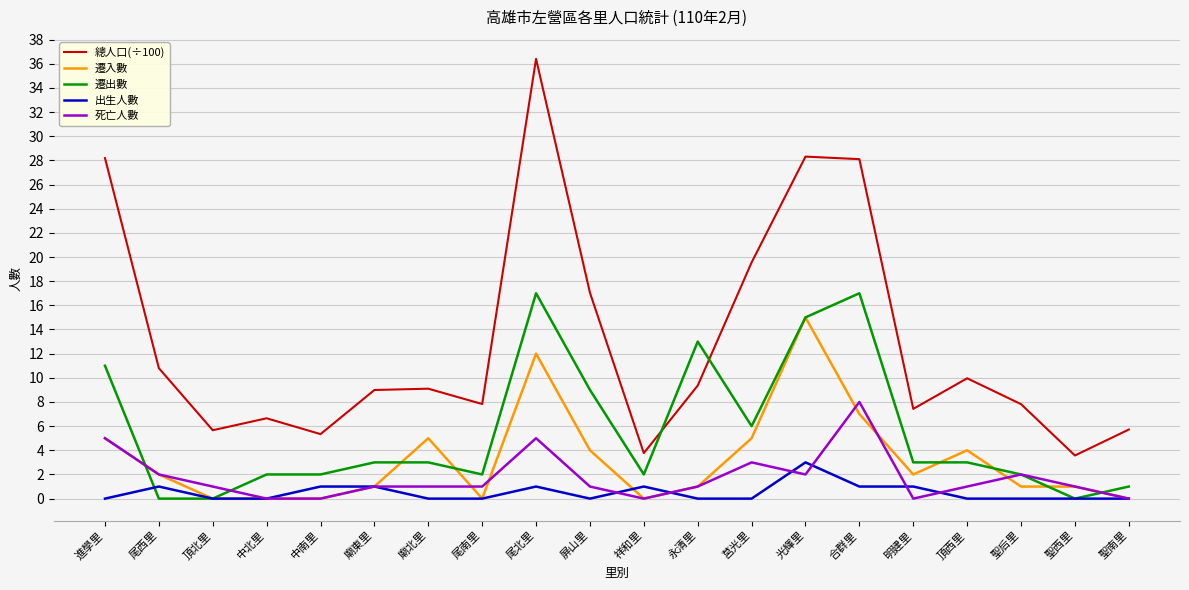

What is the sum of all 出生人數 values?

10.0